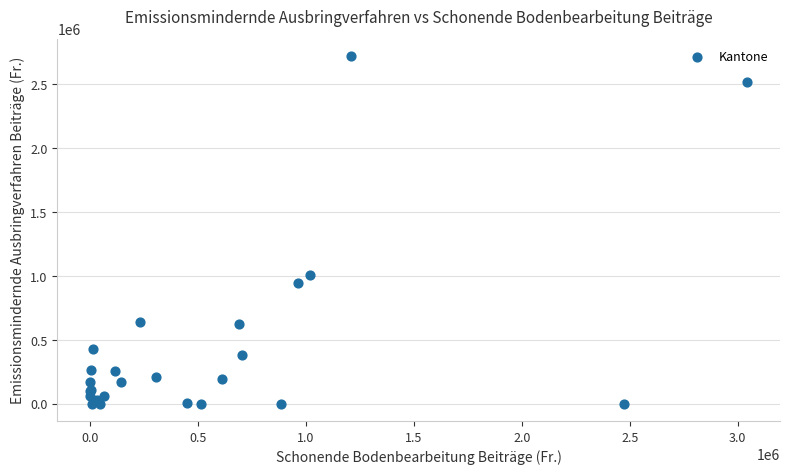

What Y value in the scatter plot is closest to 1359768?

1010510